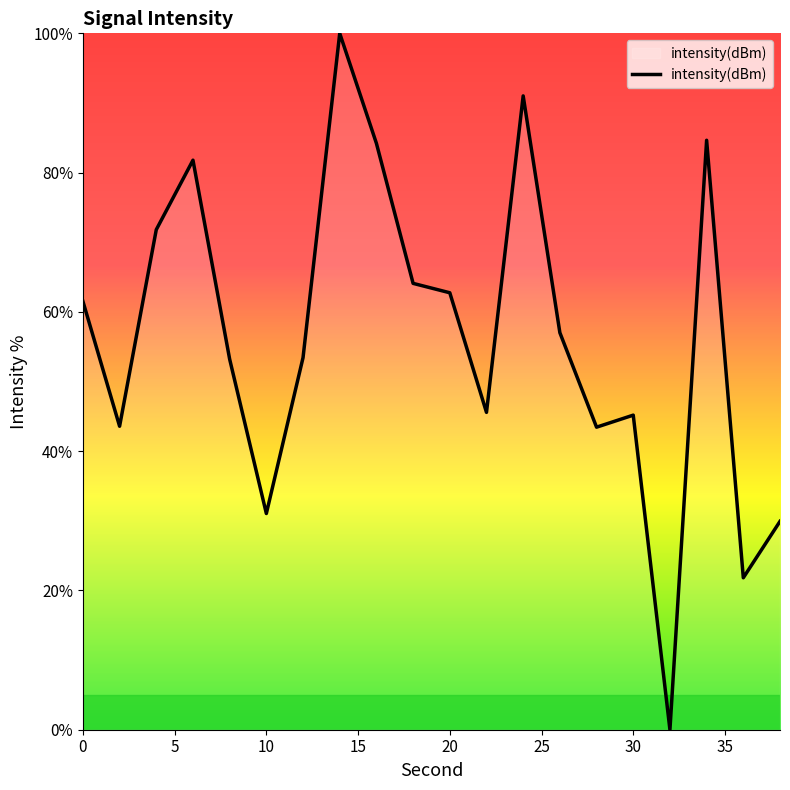

How many values are below 57?

10